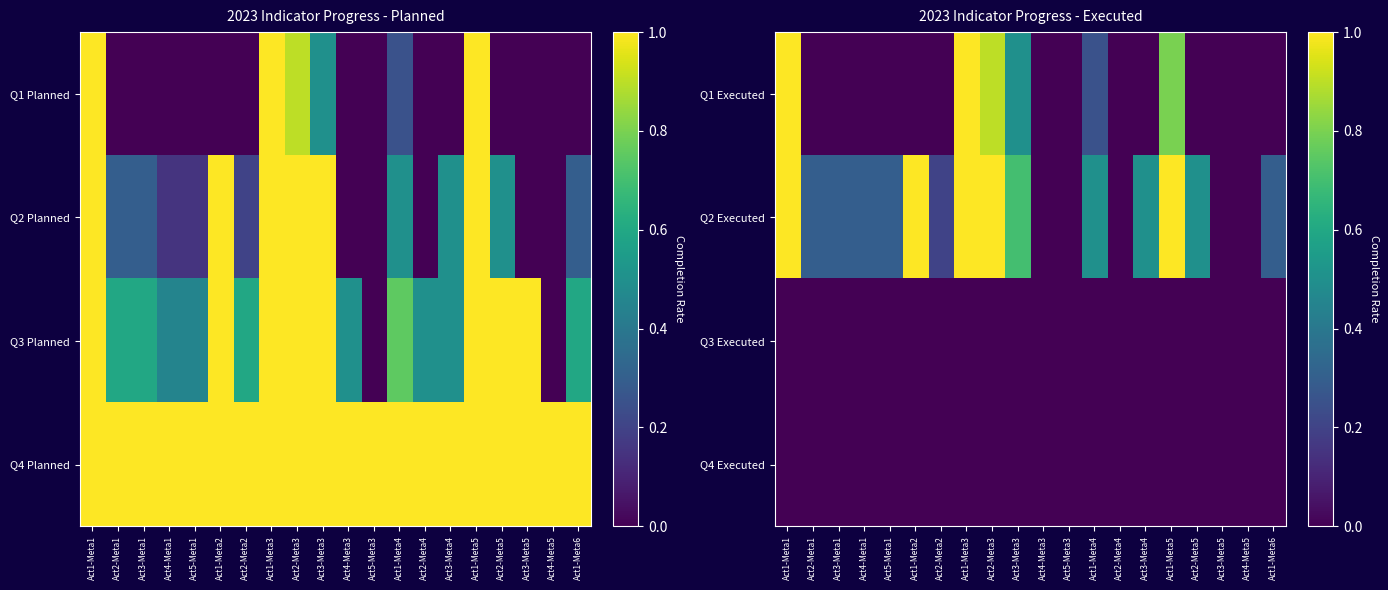

Which series changed the most between Act3-Meta1 and Act1-Meta2?

Q2 Executed